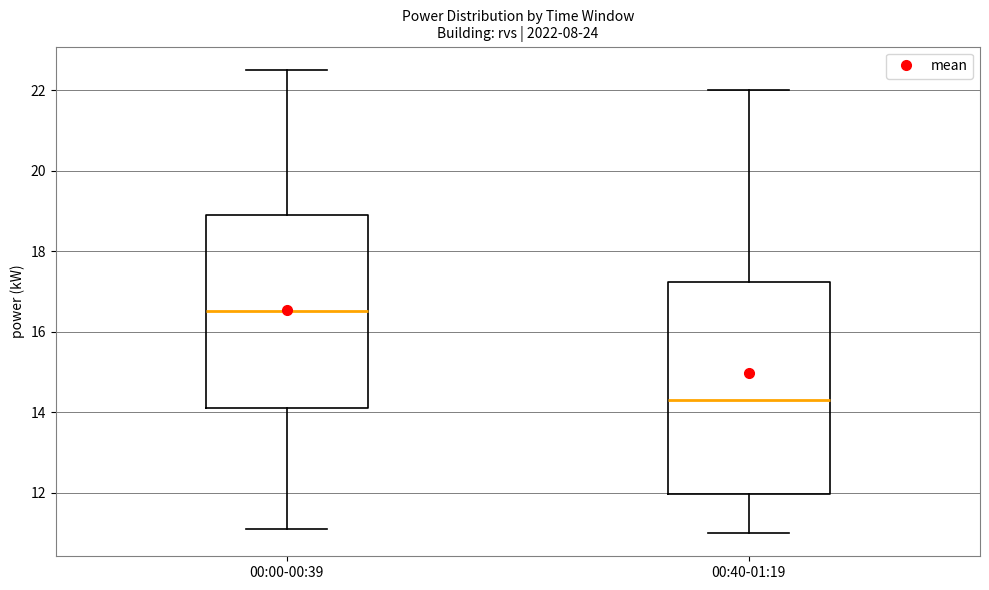

Which box has the lowest median line?

00:40-01:19